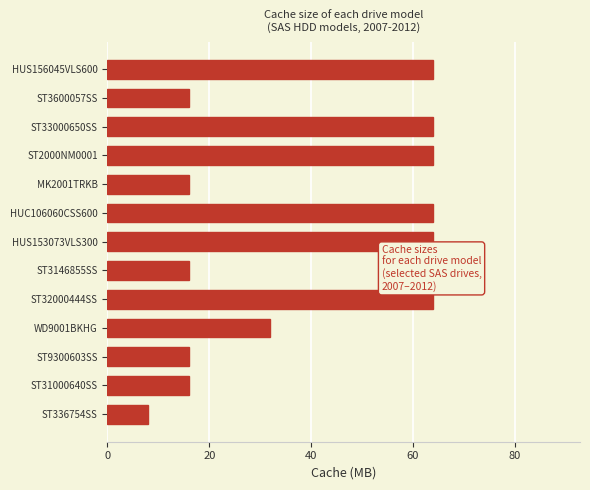

True or false: the data shows 64 at ST32000444SS.

True